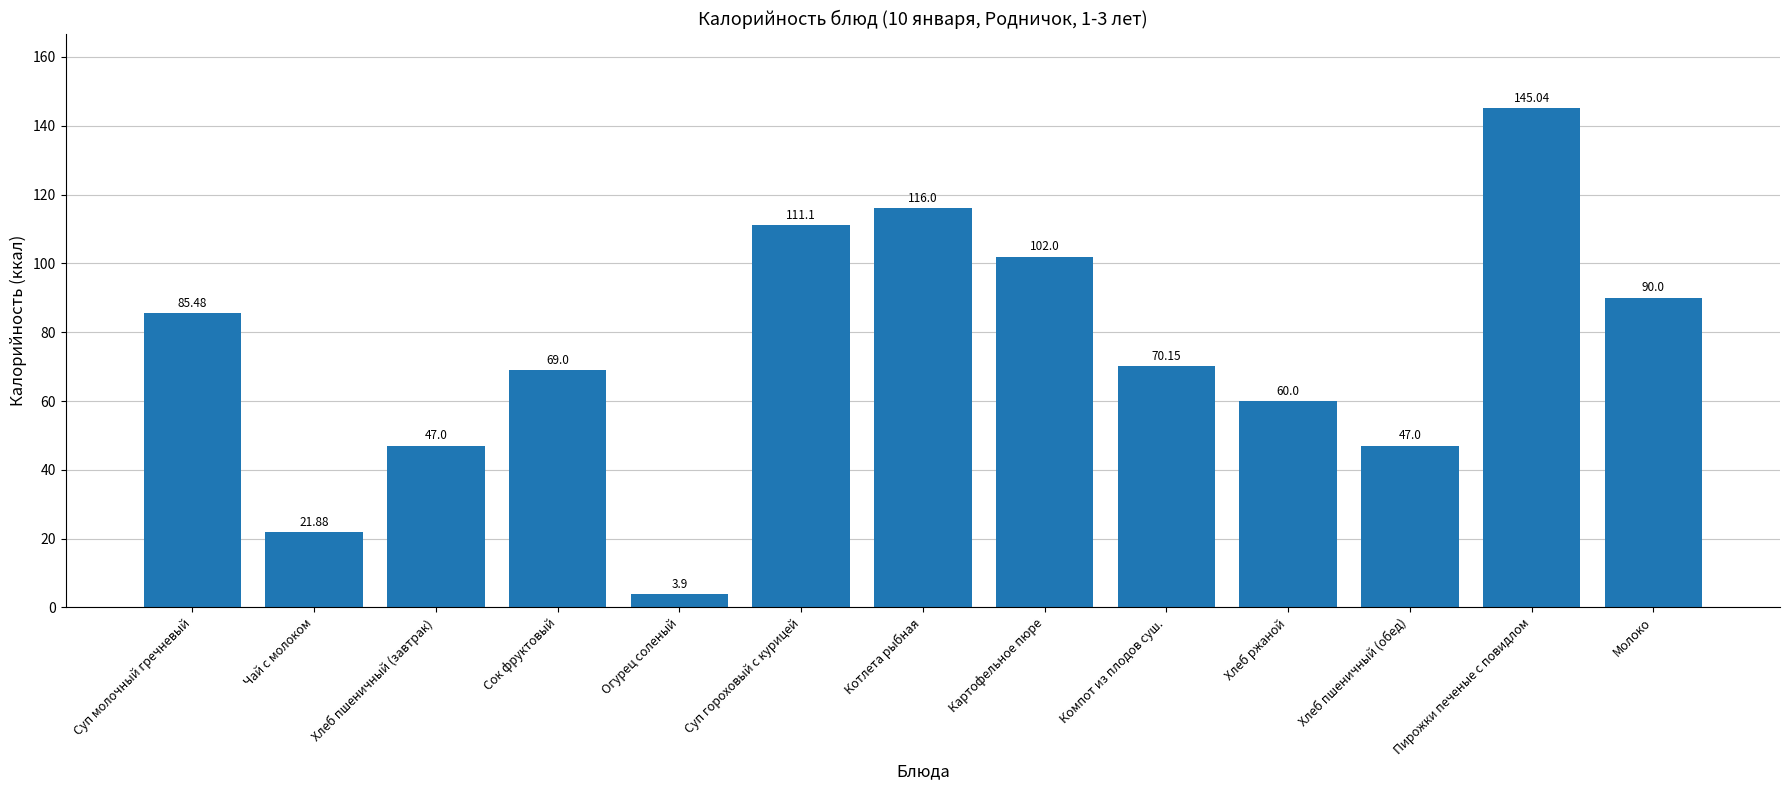

Where is the data nearest to the value 74?

Компот из плодов суш.